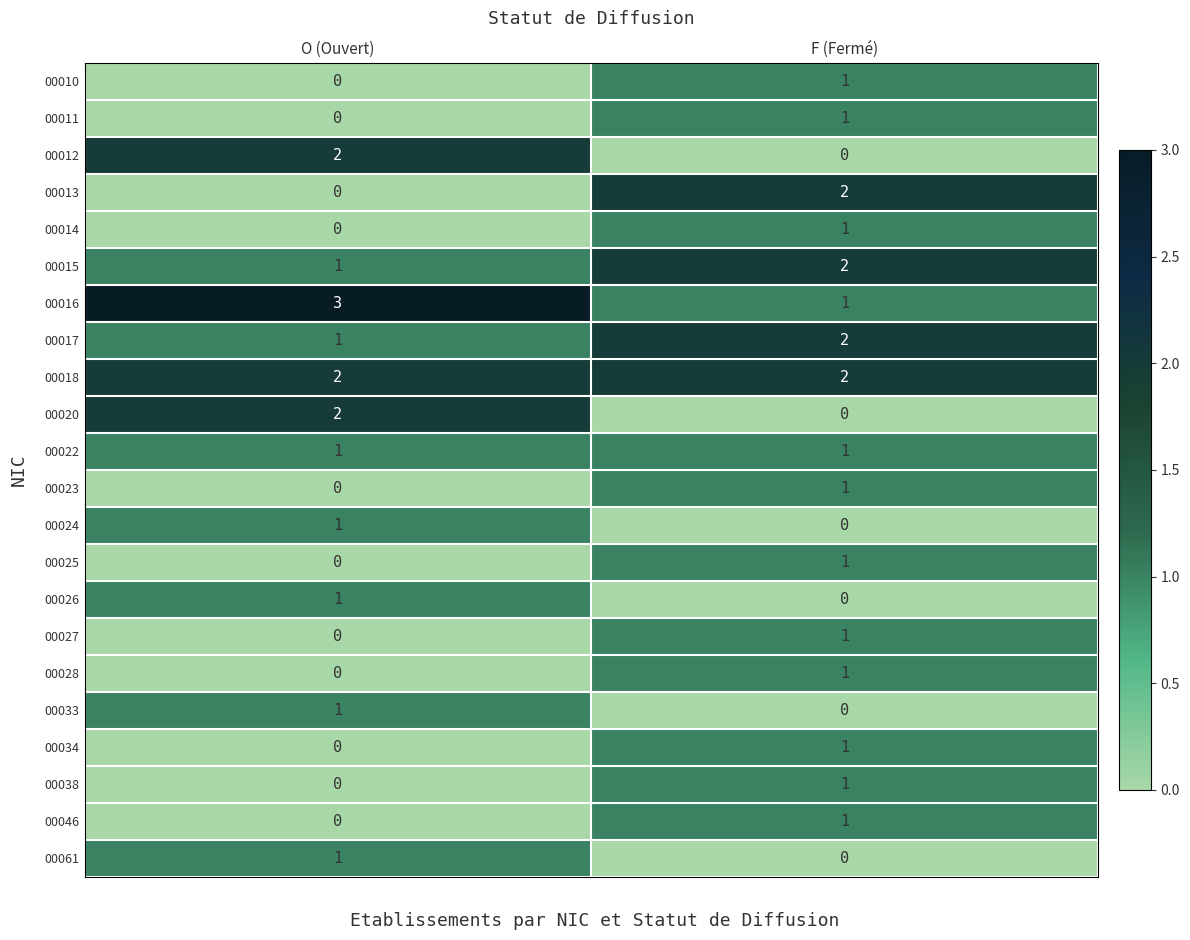

At which category is the sum across all series the highest?

F (Fermé)